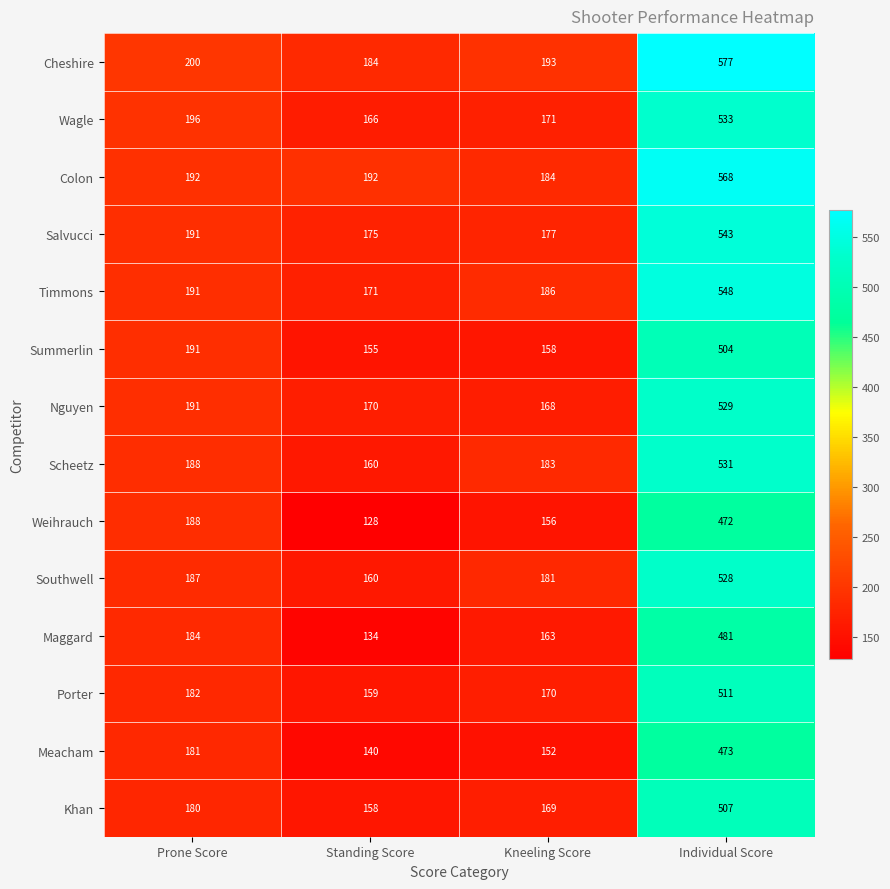

What is the maximum value shown in the chart?

577